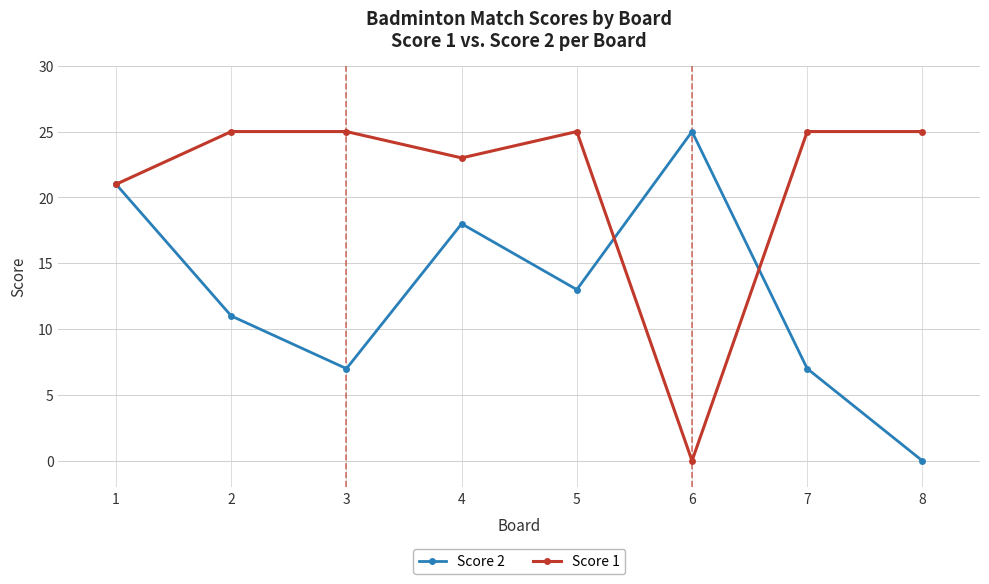

Is it true that Score 2 equals 11 at 2?

True